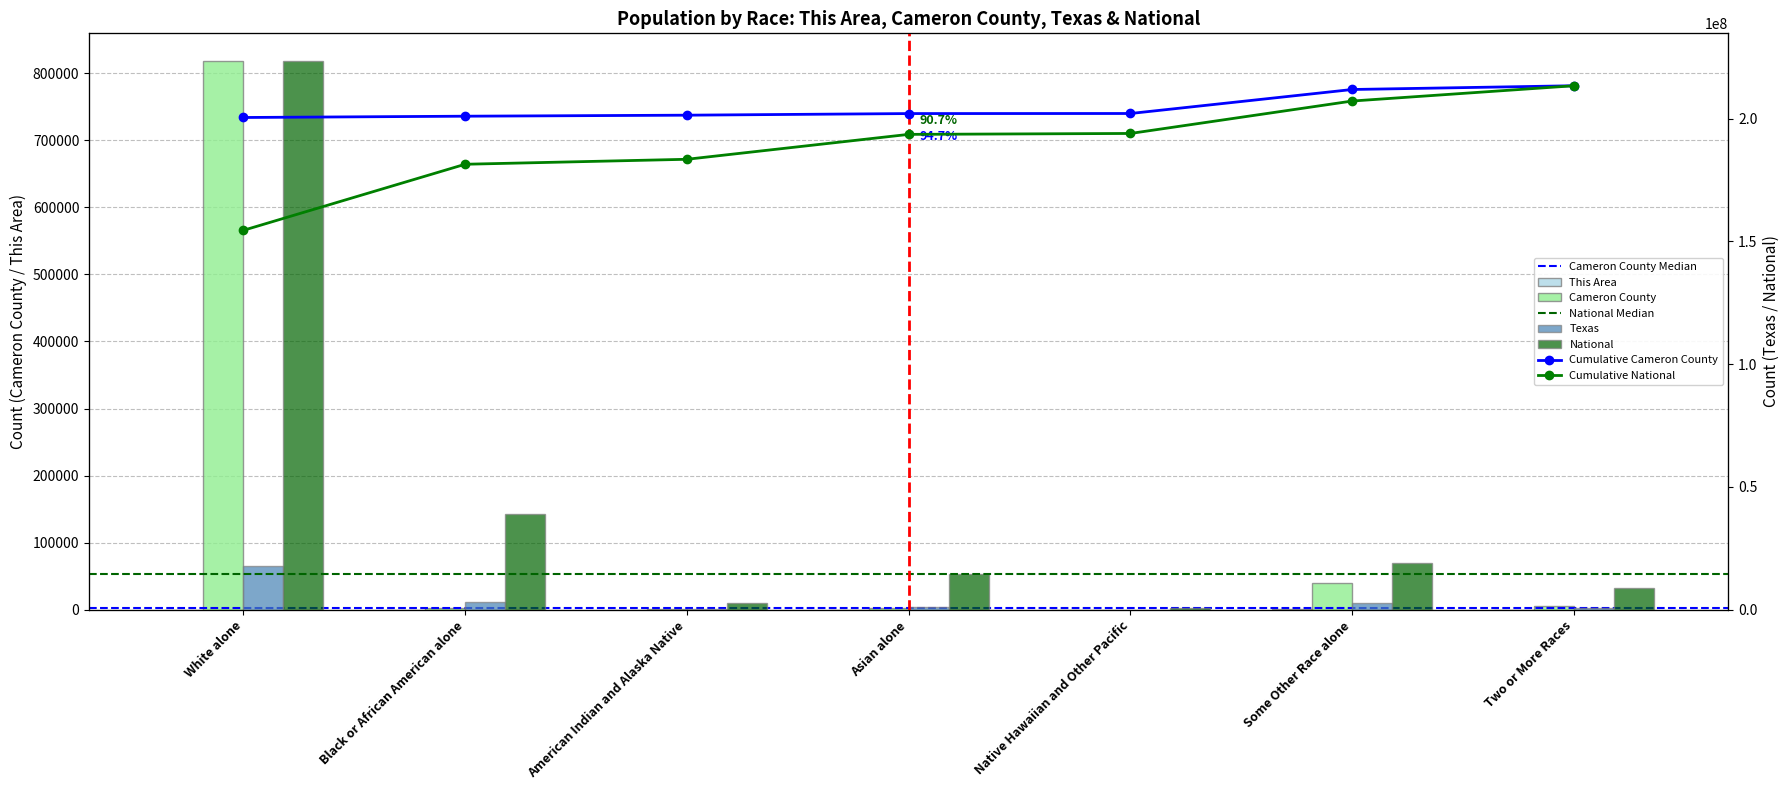

Are the bars grouped side by side (vs. stacked)?

Yes